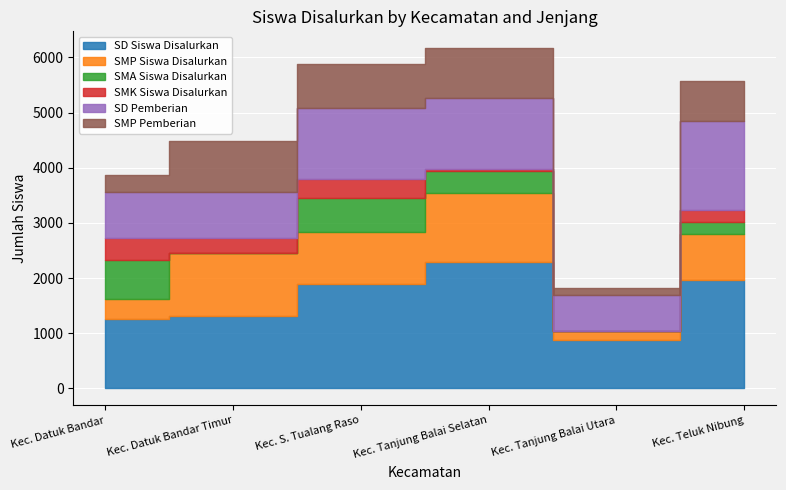

Which series has the widest spread of values?

SD Siswa Disalurkan